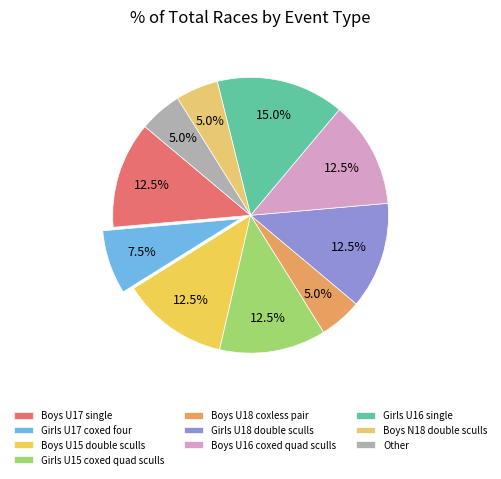

Is there a majority slice in this chart?

No